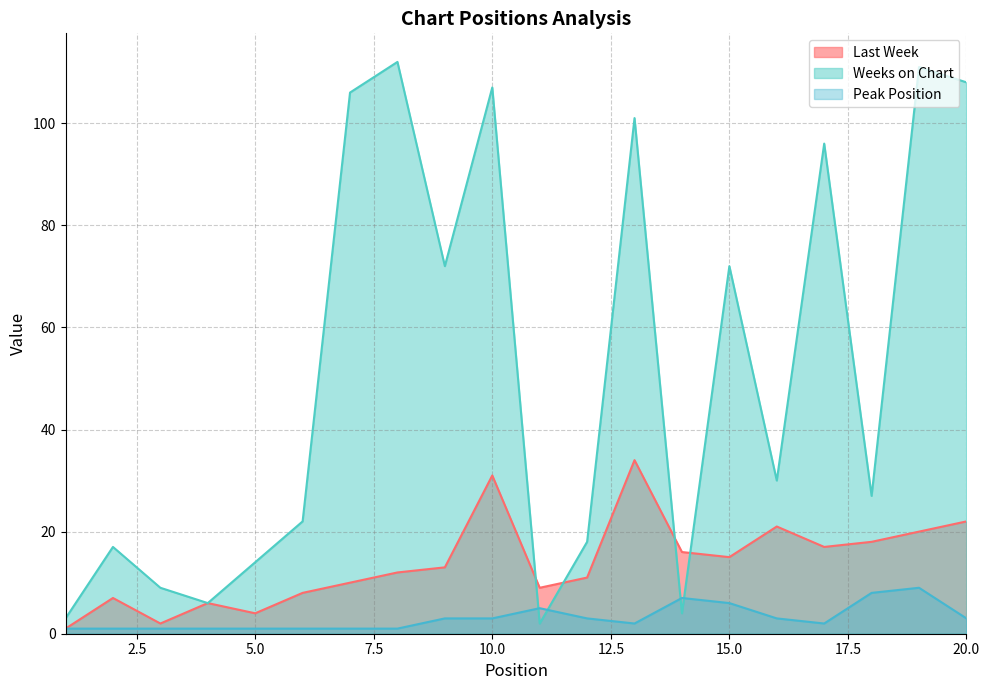

How many data points in Peak Position are above 3?

5